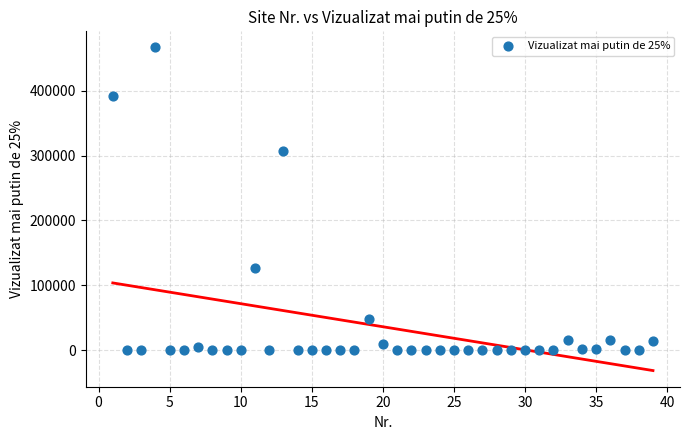

What is the range of X values (max minus min)?

38